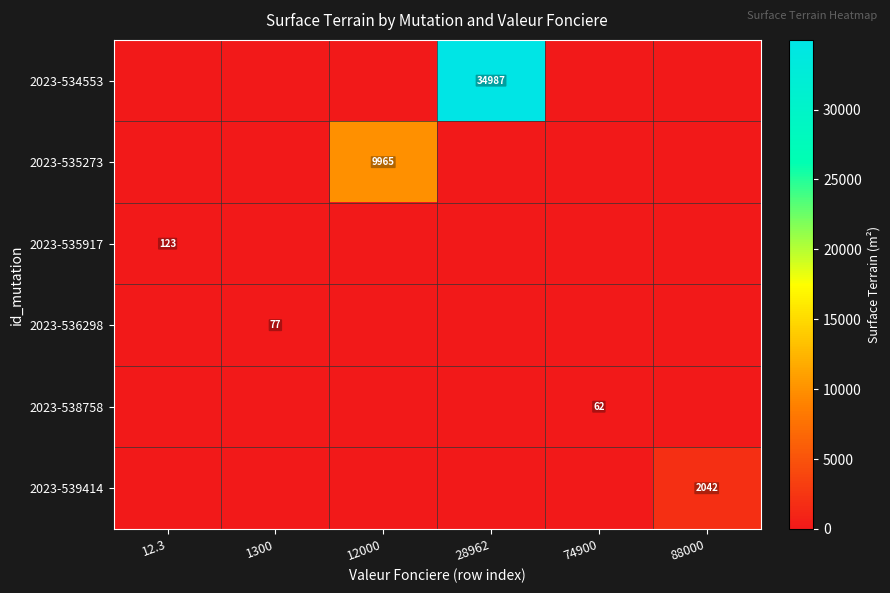

The value of 2023-535917 at 12.3 is 123. True or false?

True